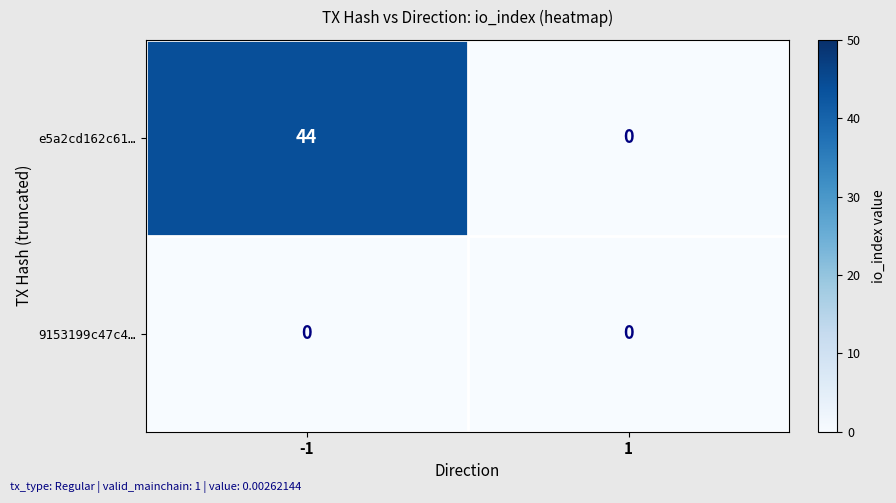

Reading left to right, extract all data points from this chart.

e5a2cd162c61…: 44	0
9153199c47c4…: 0	0